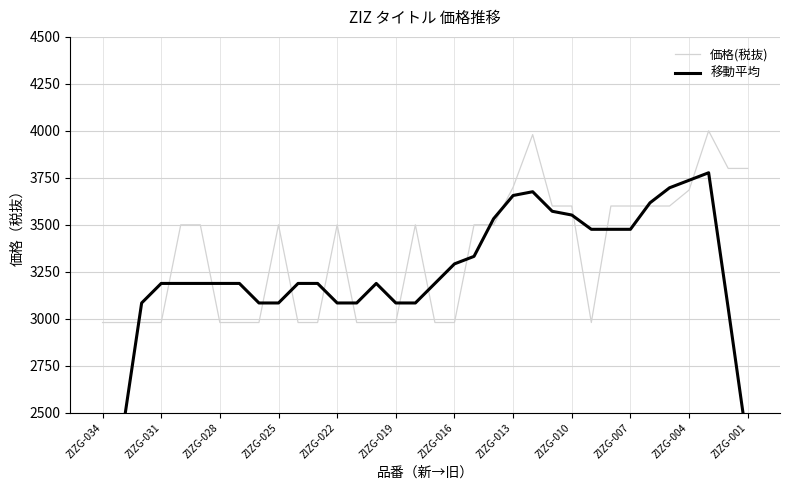

The 移動平均 series shows 3476 at 26. True or false?

True